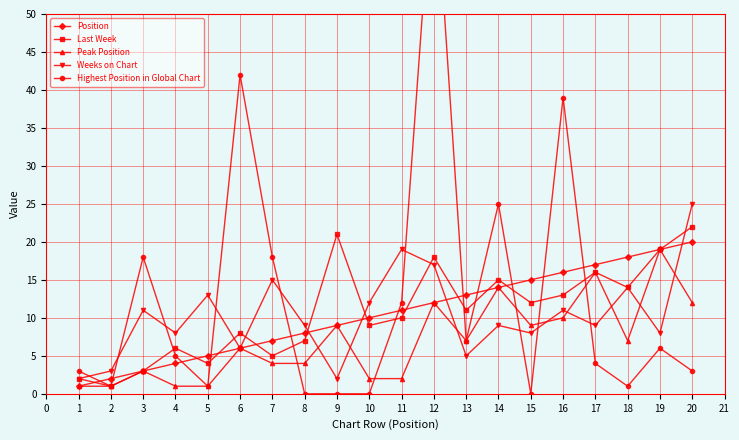

True or false: Position has more than 1 interior local peaks.

False